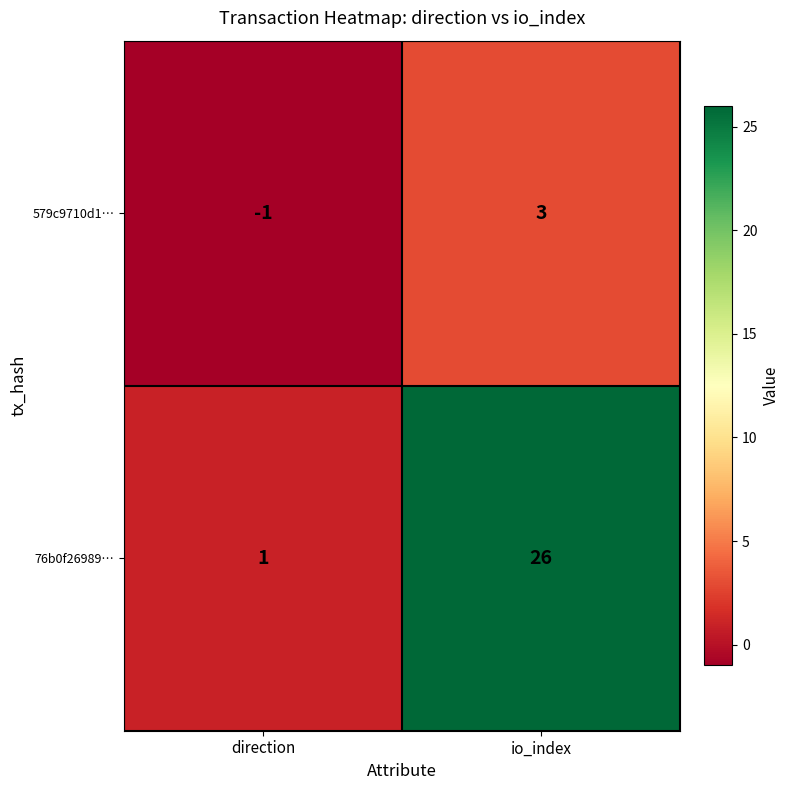

What is the difference between the maximum and minimum values in the 76b0f26989… series?

25